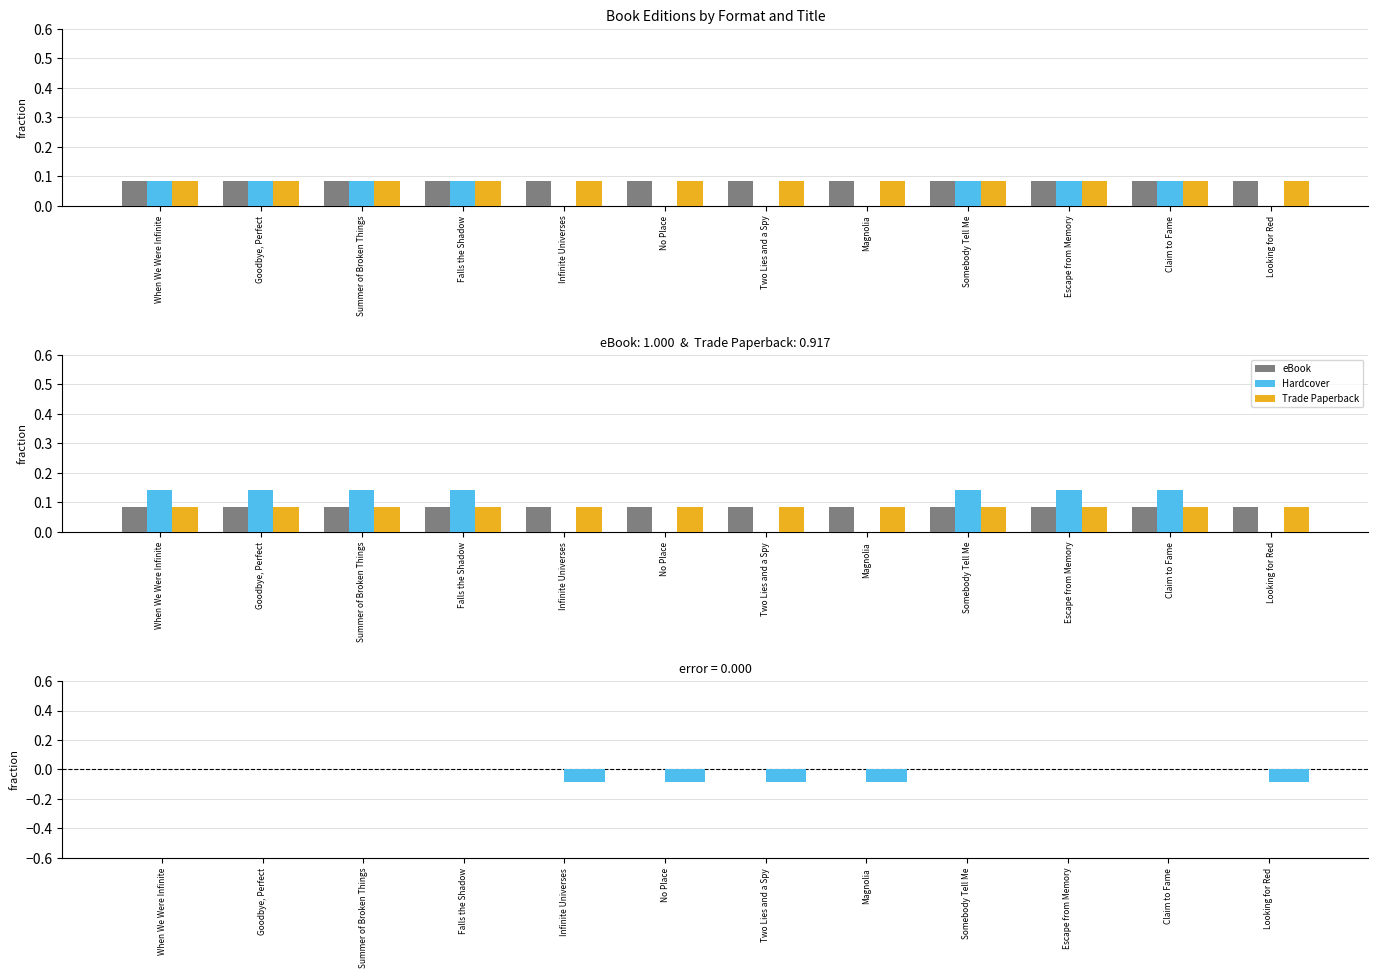

How many negative values does the Hardcover series have?

5